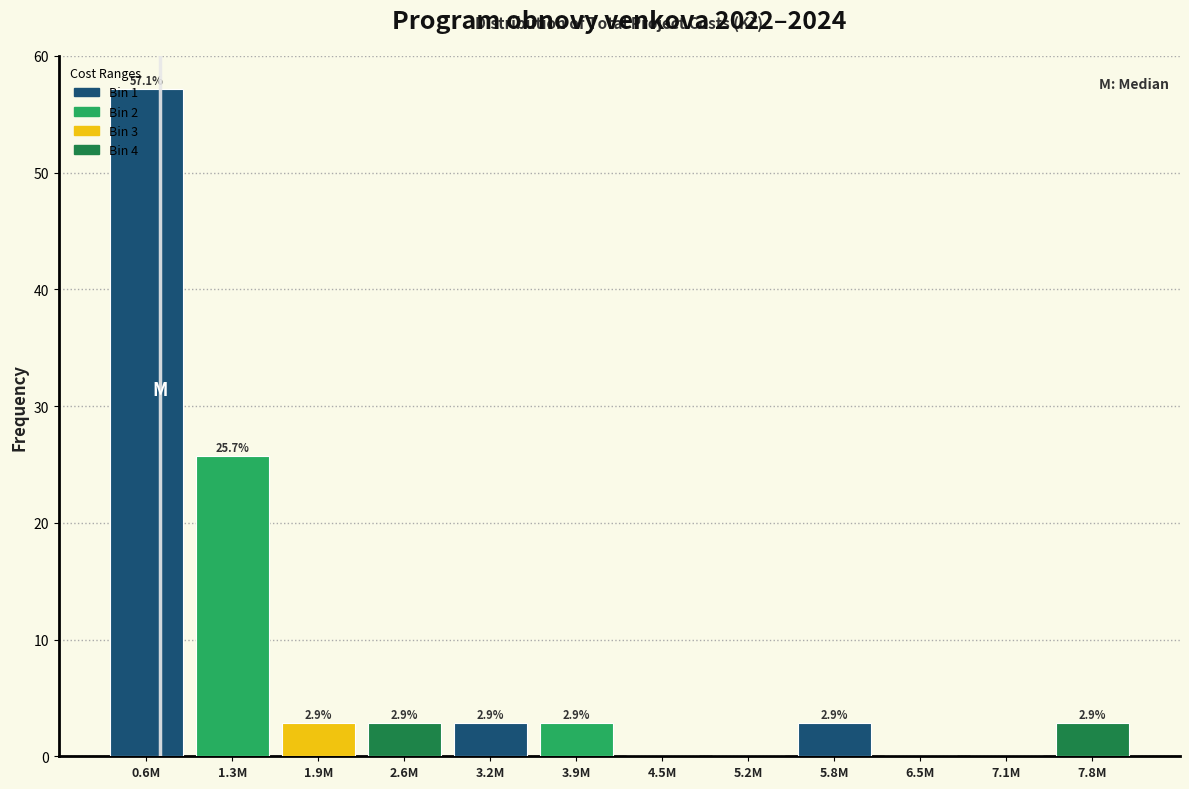

Reading left to right, list all the values displayed in this chart.

0.6M=57.1	1.3M=25.7	1.9M=2.9	2.6M=2.9	3.2M=2.9	3.9M=2.9	4.5M=0.0	5.2M=0.0	5.8M=2.9	6.5M=0.0	7.1M=0.0	7.8M=2.9